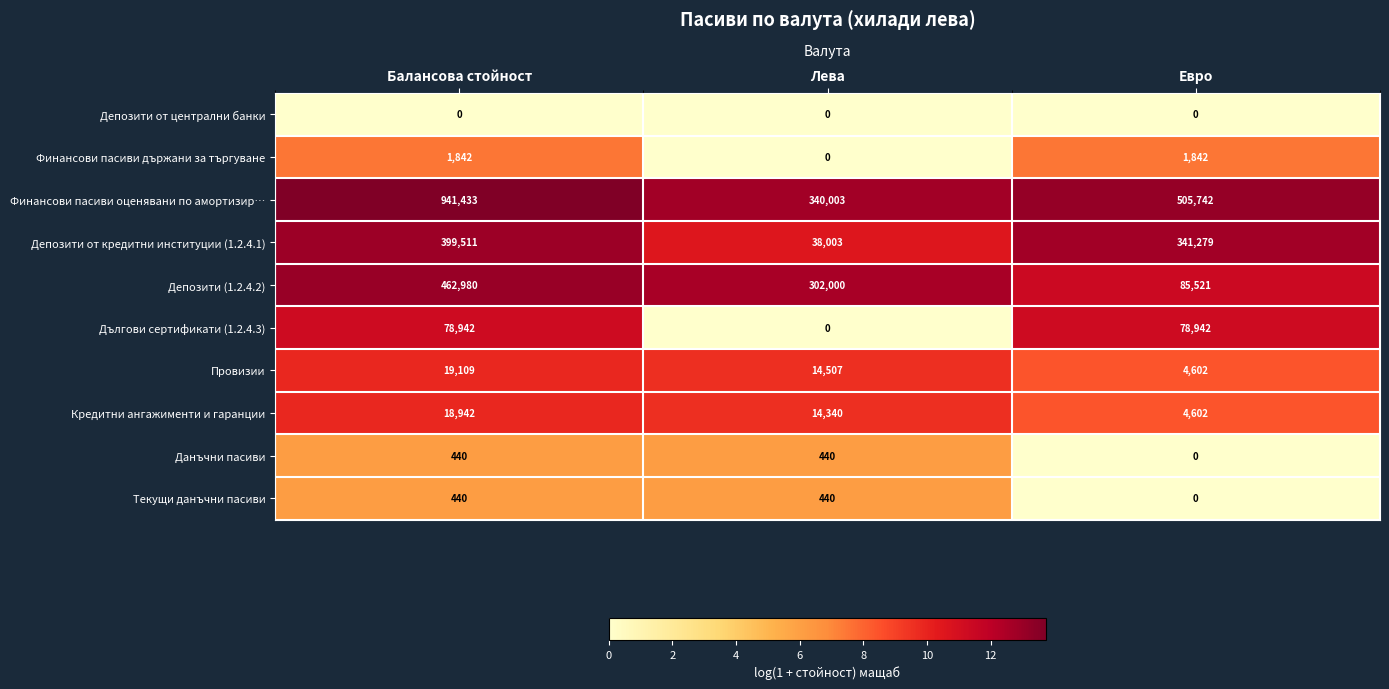

How many Финансови пасиви държани за търгуване values are between 0 and 1842?

3